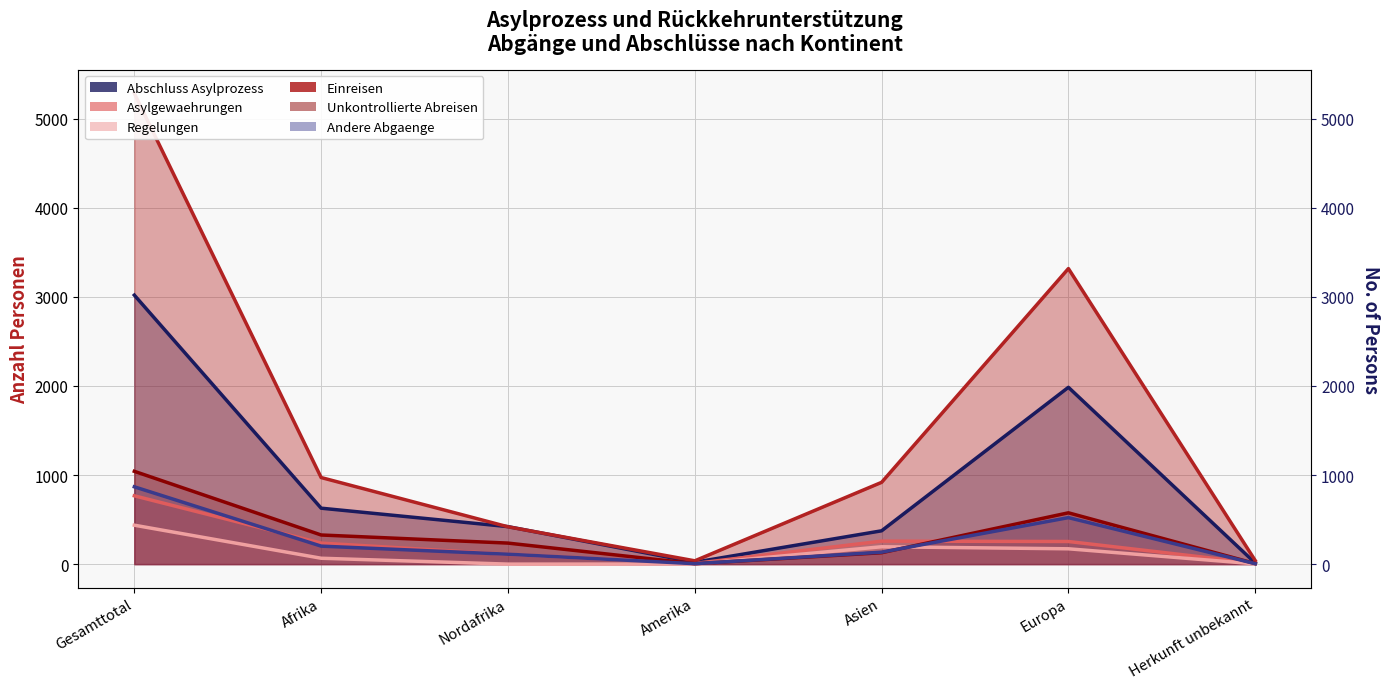

True or false: Abschluss Asylprozess has a value of 628 at Afrika.

True